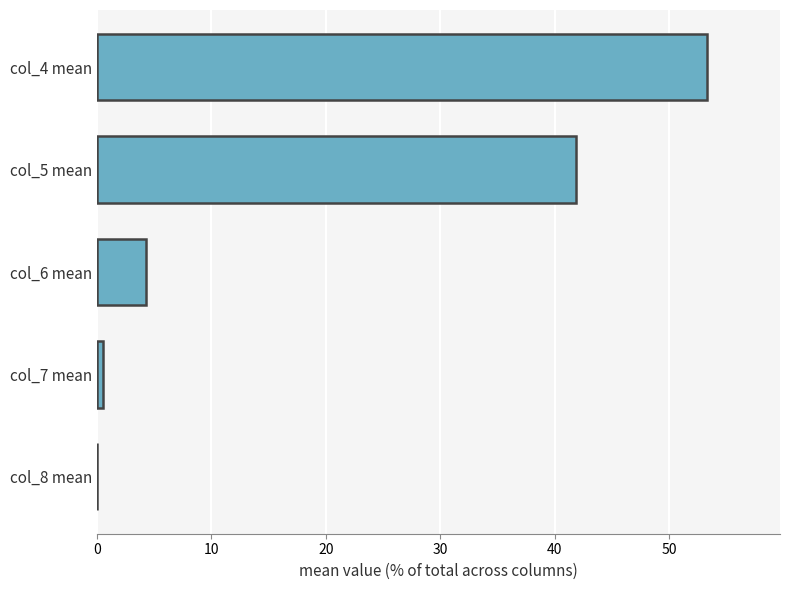

Where is the data nearest to the value 26?

col_5 mean